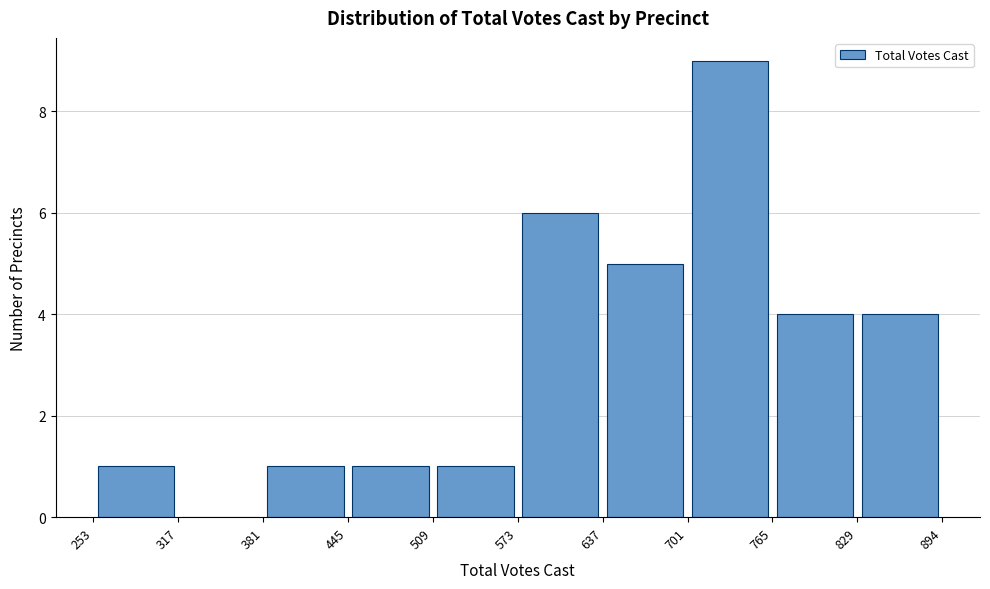

Over which range of the x-axis is the bar tallest?

701 to 765